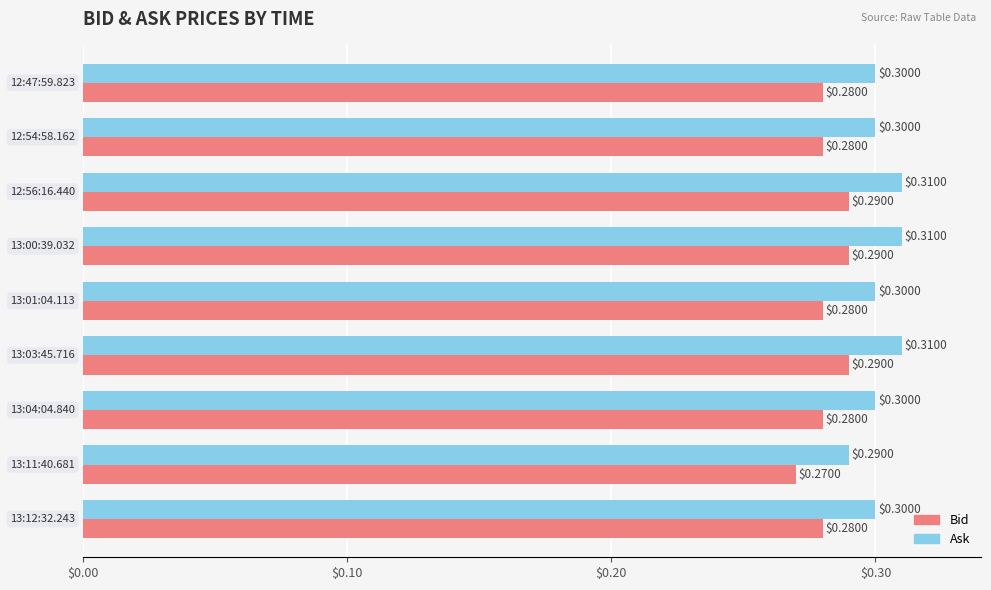

How many distinct data groups are displayed?

2